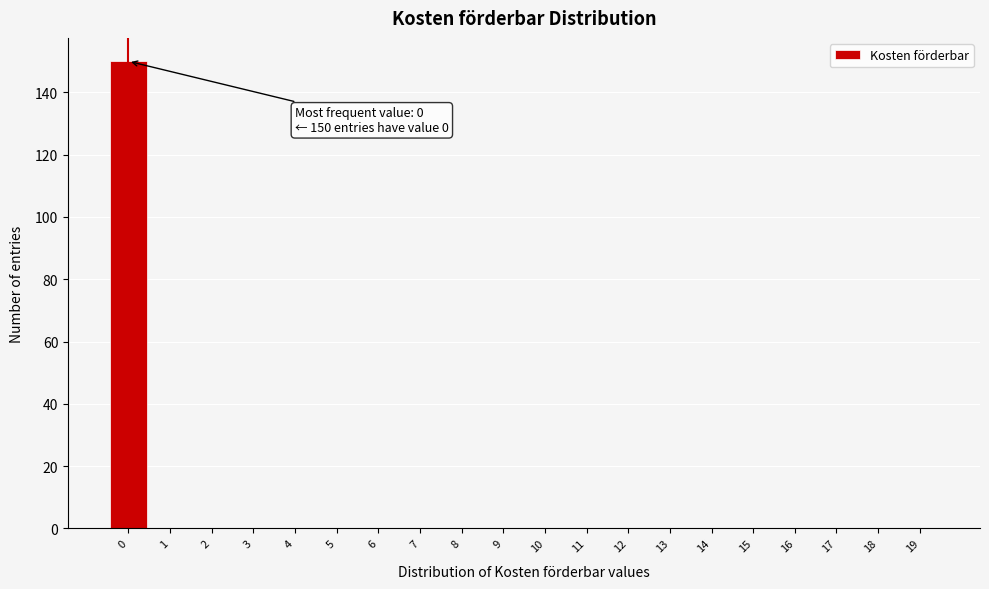

Over which range of the x-axis is the bar tallest?

-0.5 to 0.5